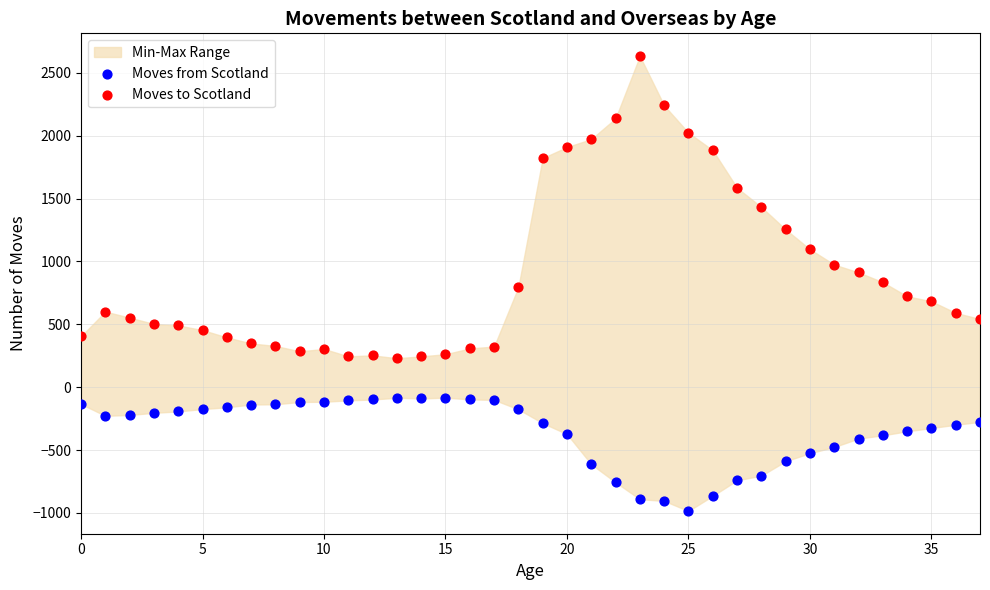

Across all data points, what is the range of Y values (max minus min)?

3619